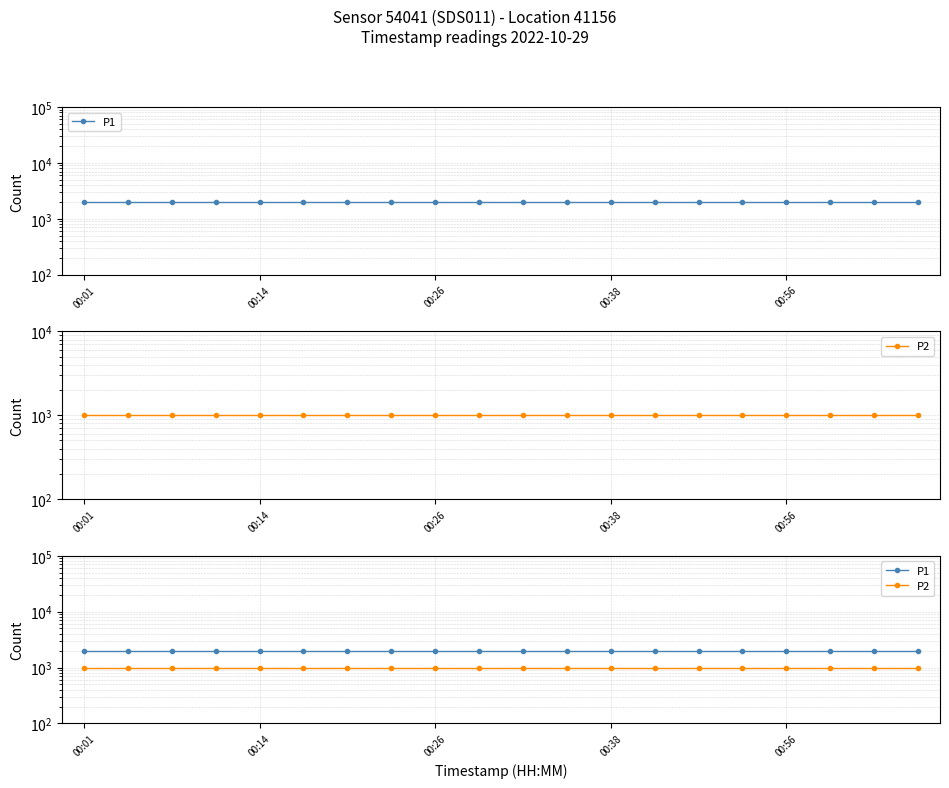

What is the smallest value displayed?

999.9